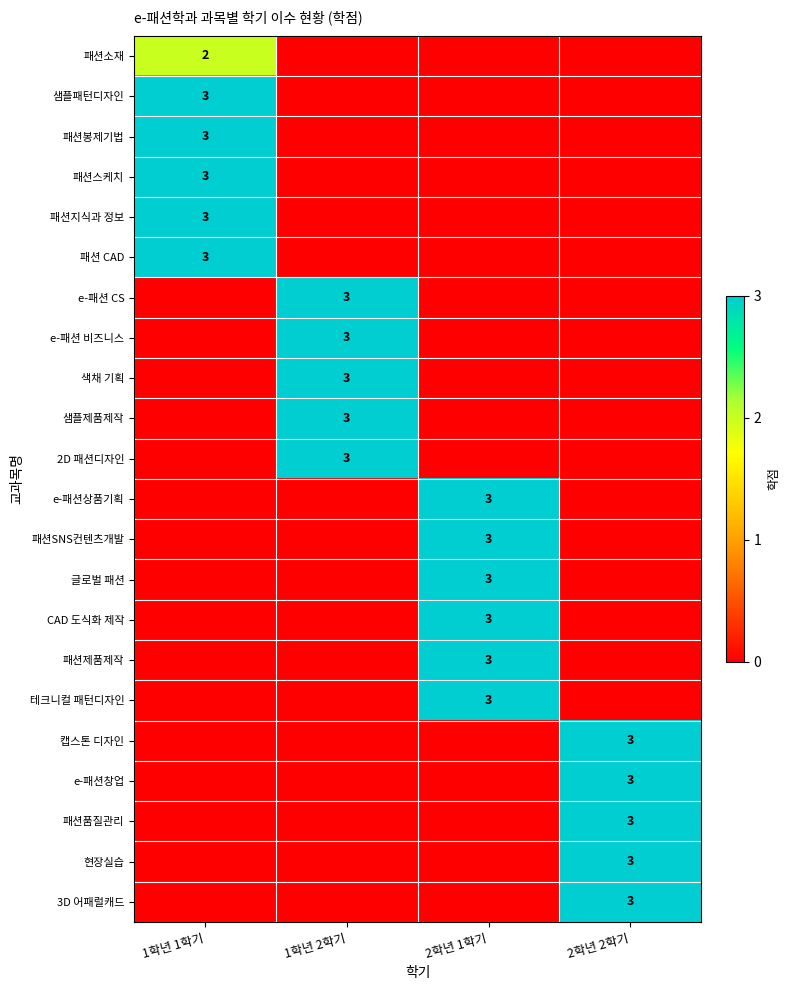

Count the 패션스케치 values in the range 0 to 3.

4